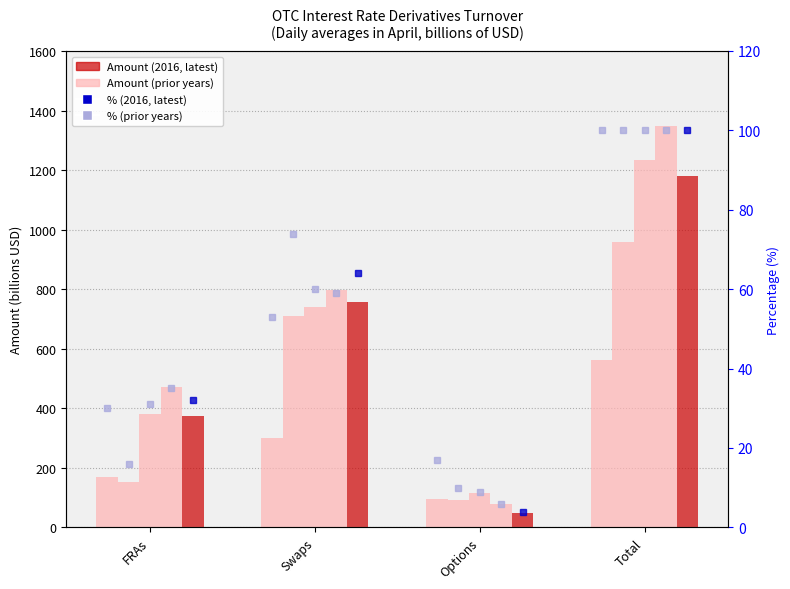

How many bars are there in each group?

5